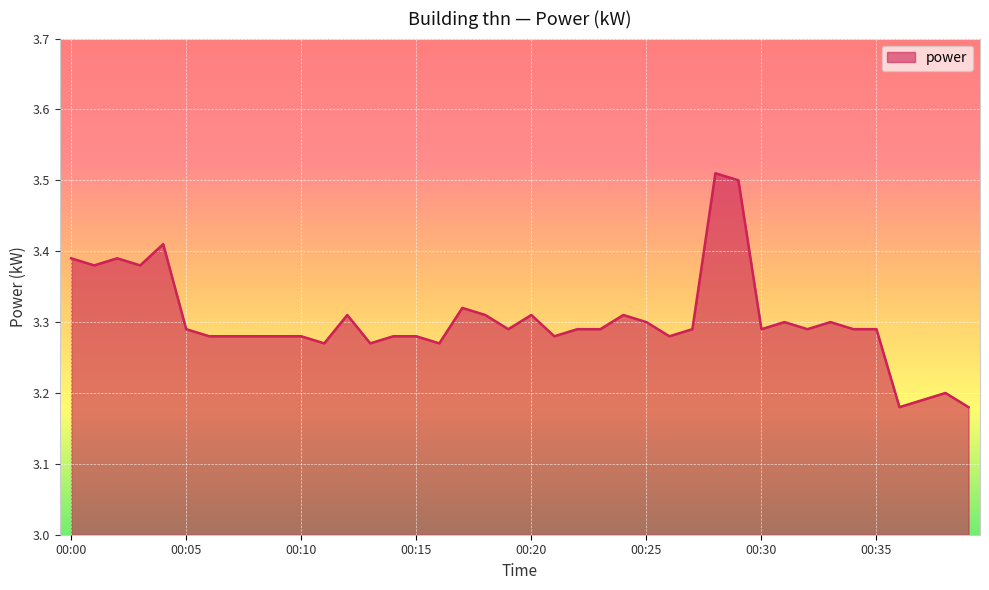

What is the difference between the maximum and minimum values?

0.3